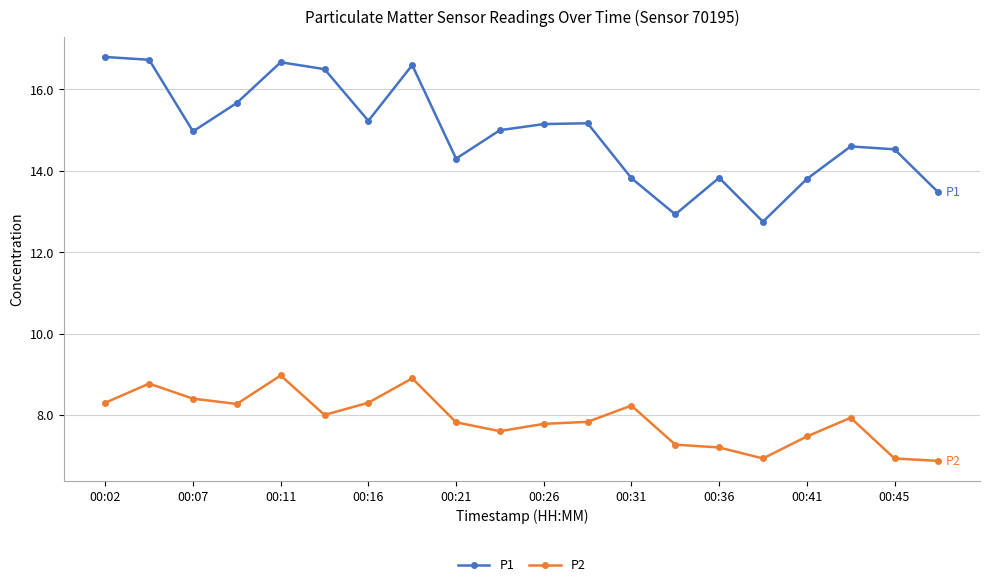

List the series in order of their peak value, highest first.

P1, P2